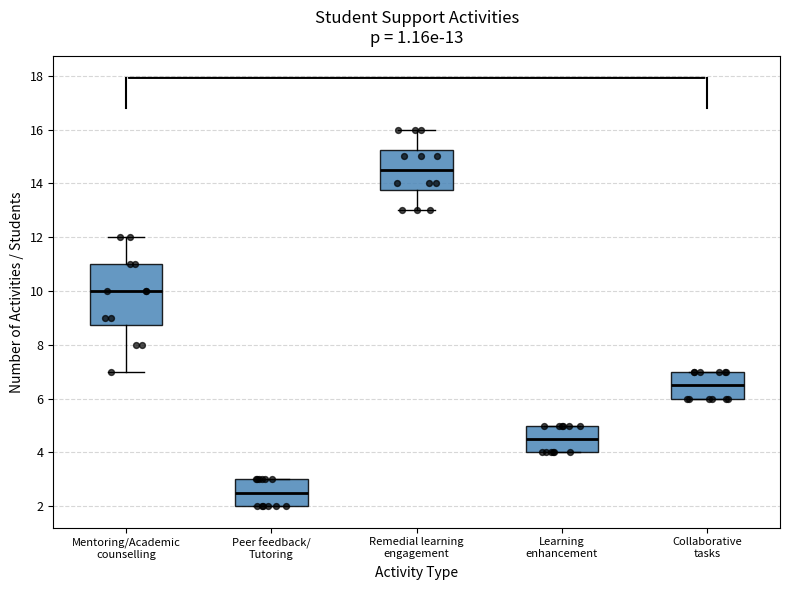

Which box's median line is the highest?

Remedial learning engagement